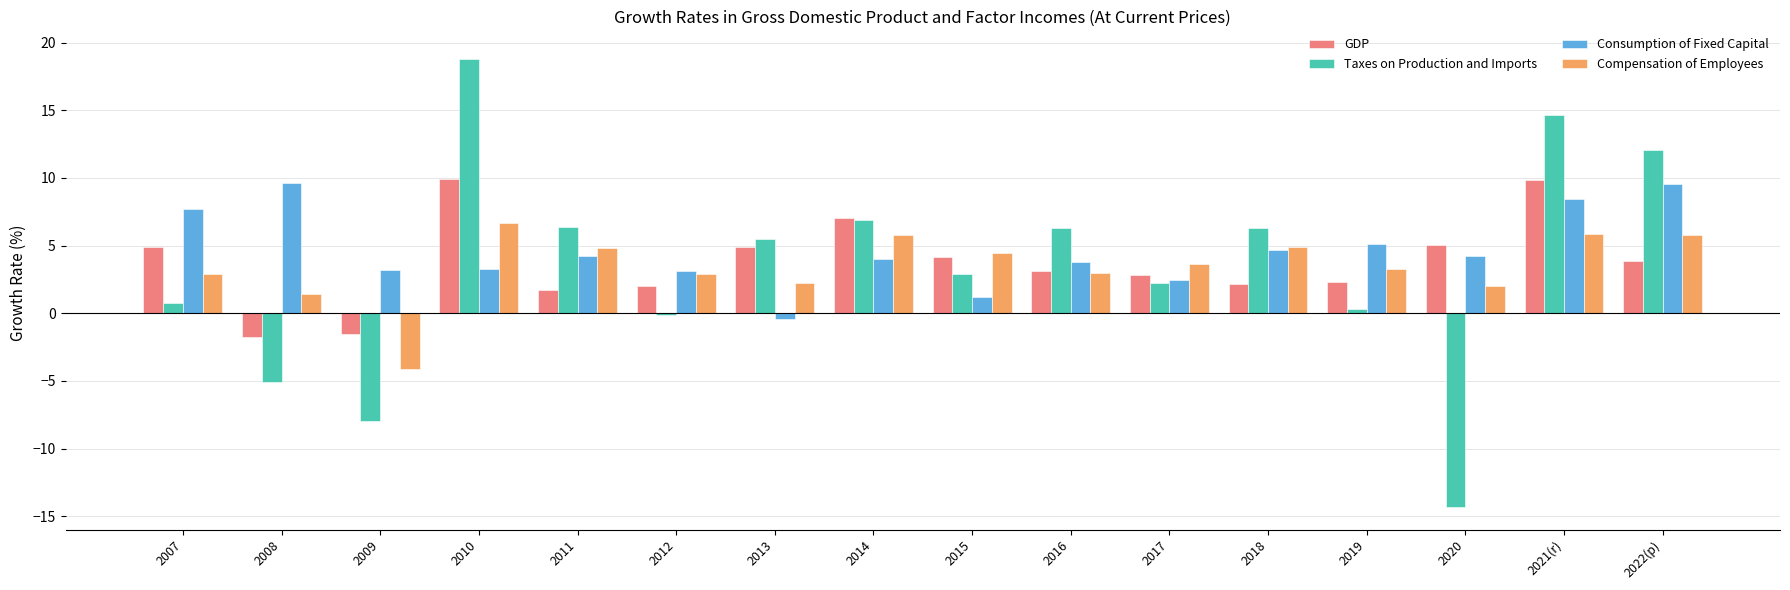

What is the difference between the Taxes on Production and Imports values at 2014 and 2016?

0.6